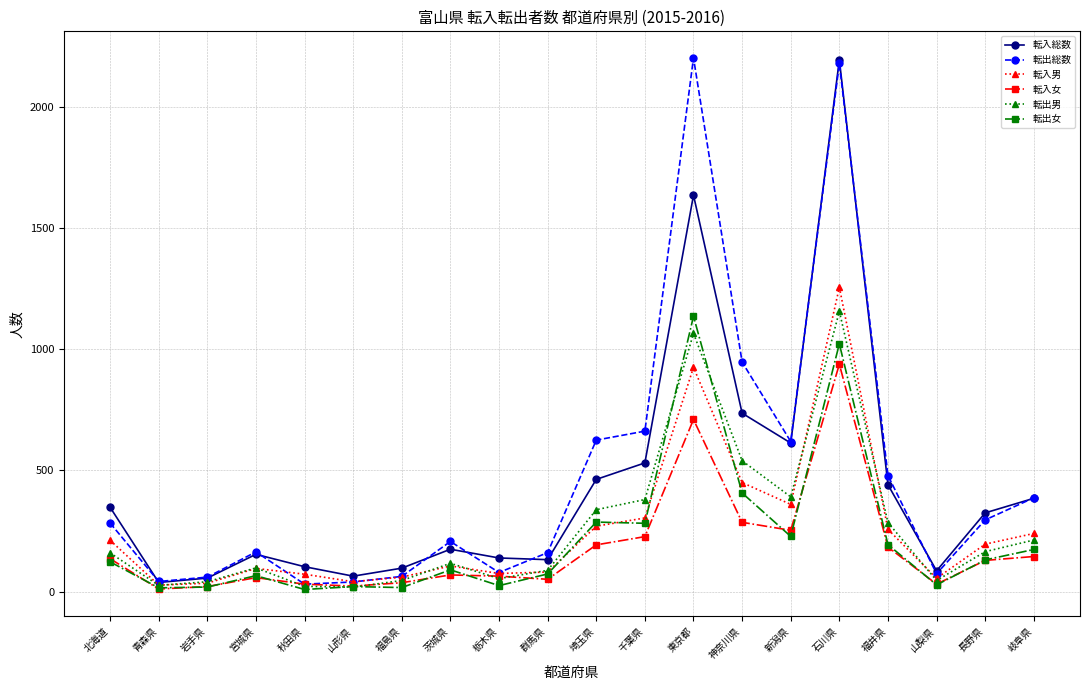

What is the difference between the 転出総数 values at 埼玉県 and 宮城県?

461